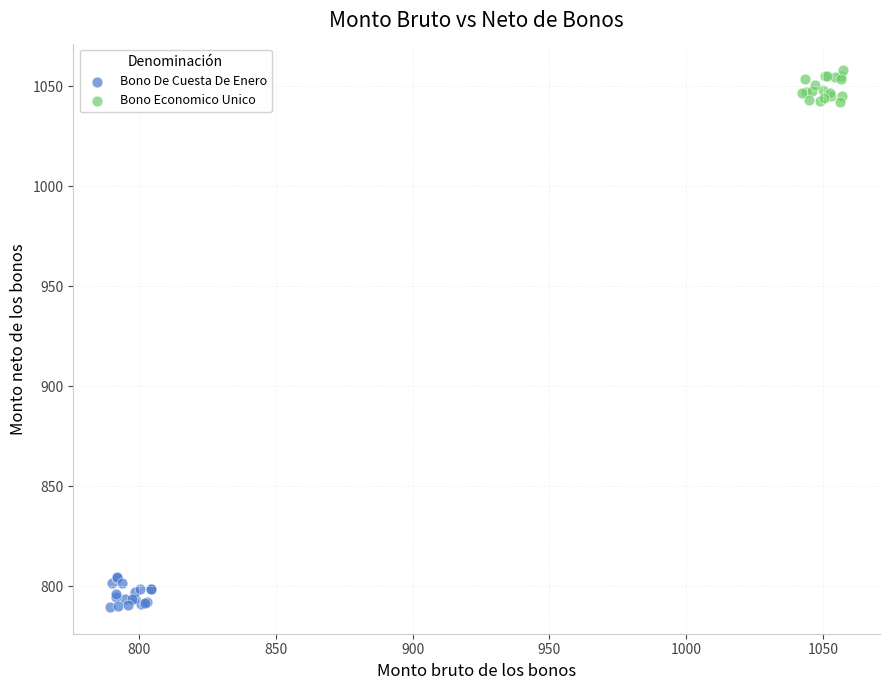

What are all the series names shown in the legend?

Bono De Cuesta De Enero, Bono Economico Unico